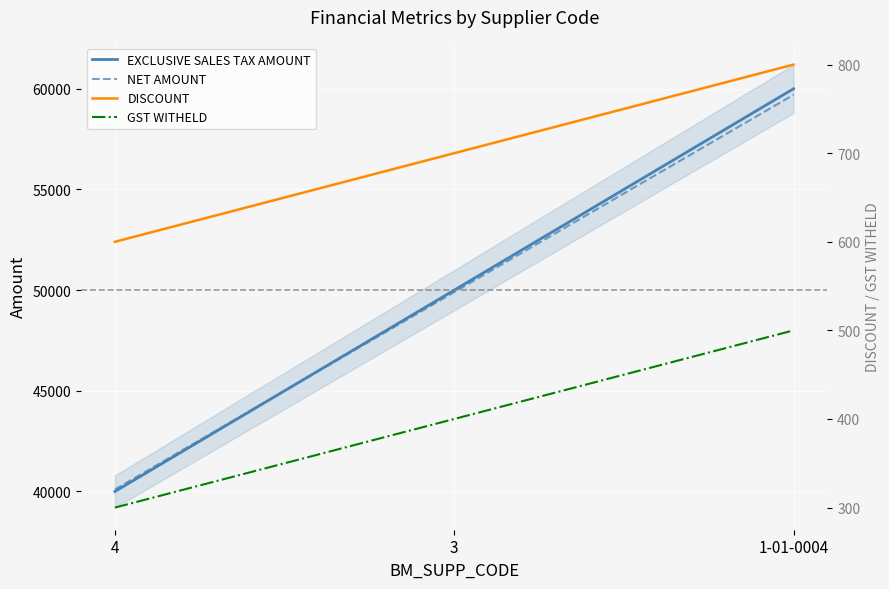

What are all the series names shown in the legend?

EXCLUSIVE SALES TAX AMOUNT, NET AMOUNT, DISCOUNT, GST WITHELD